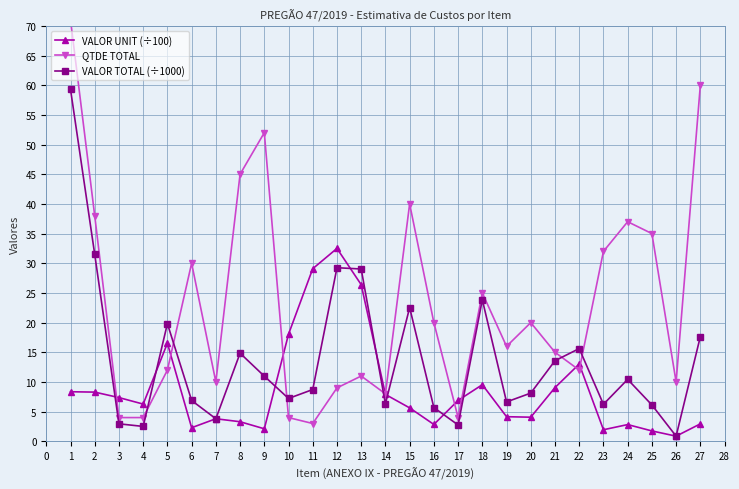

Is the value of VALOR TOTAL (÷1000) at 22 greater than the value of VALOR UNIT (÷100) at 19?

Yes